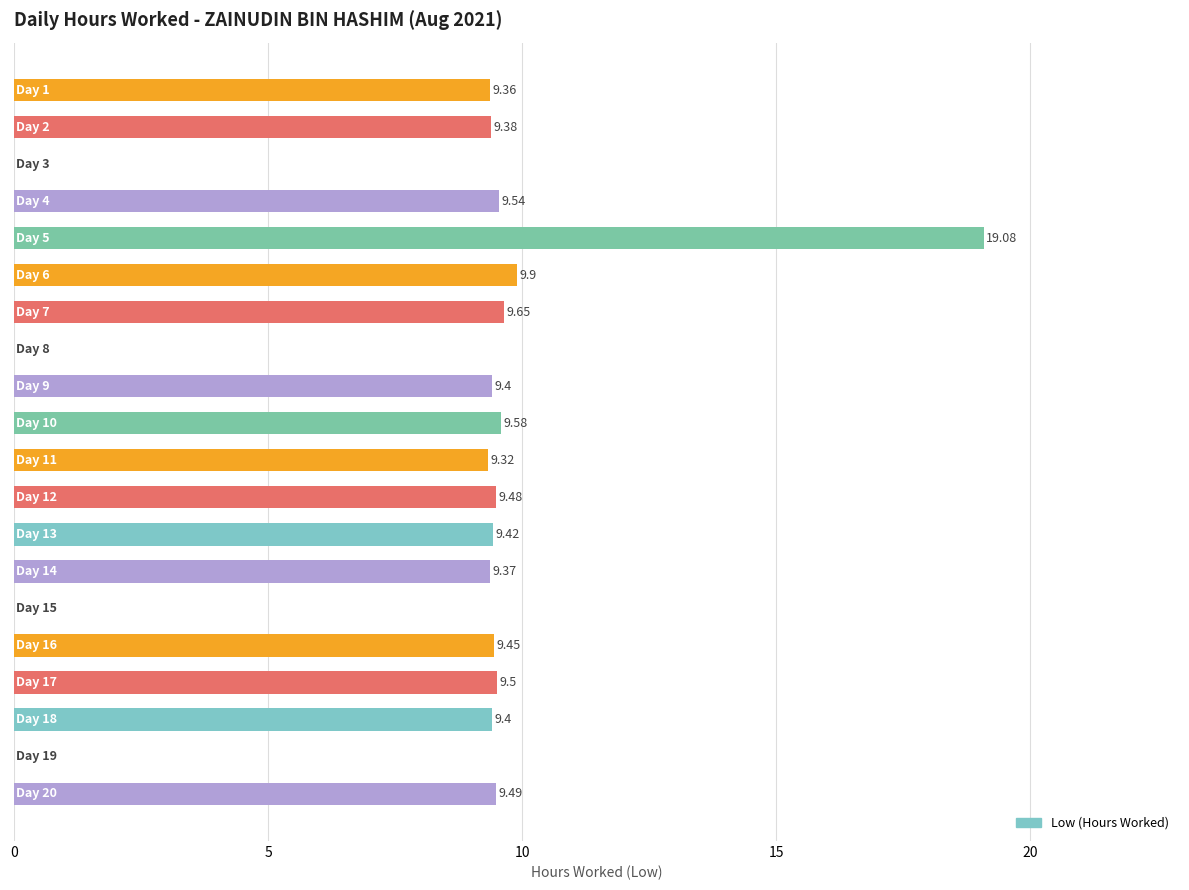

What is the sum of all values?

161.3